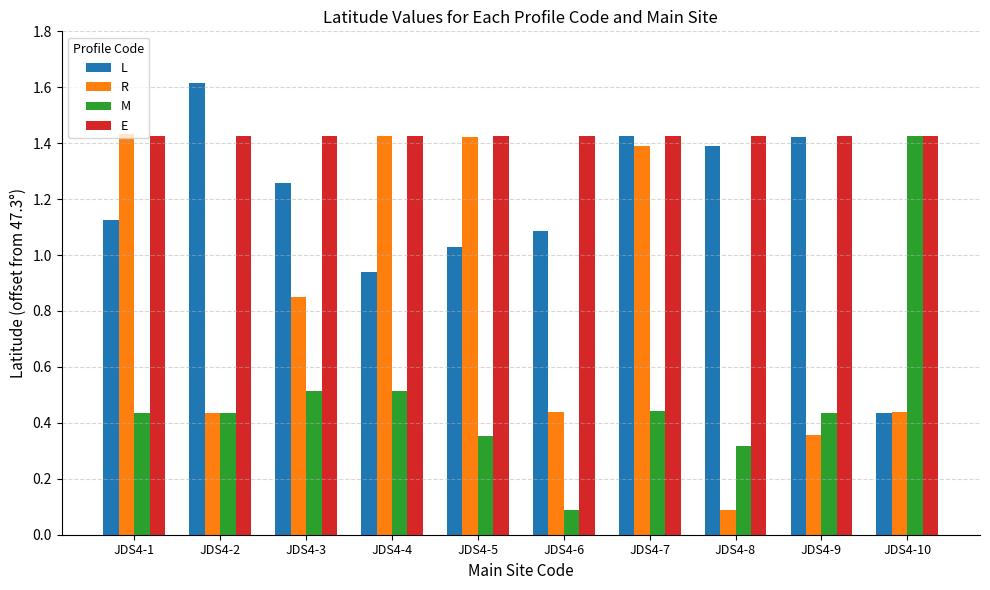

What is the value of the M bar at the 3rd from the left?

0.5